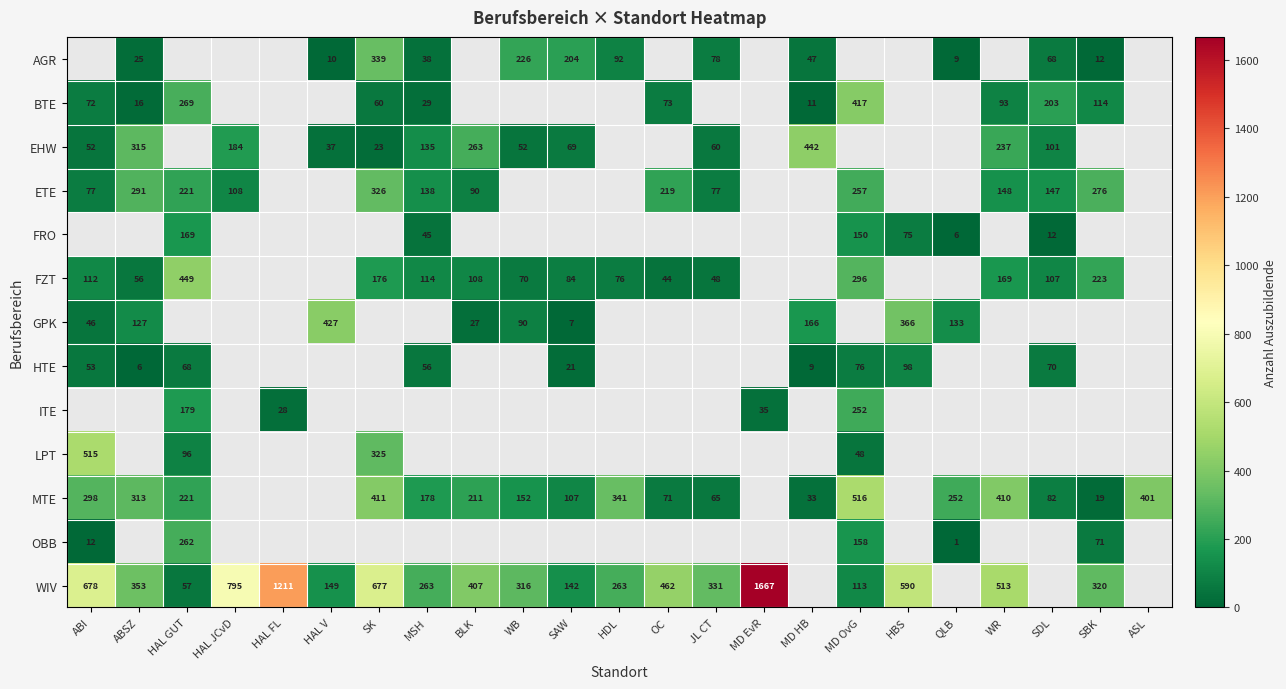

What is the spread (max minus min) of values at JL CT?

283.0